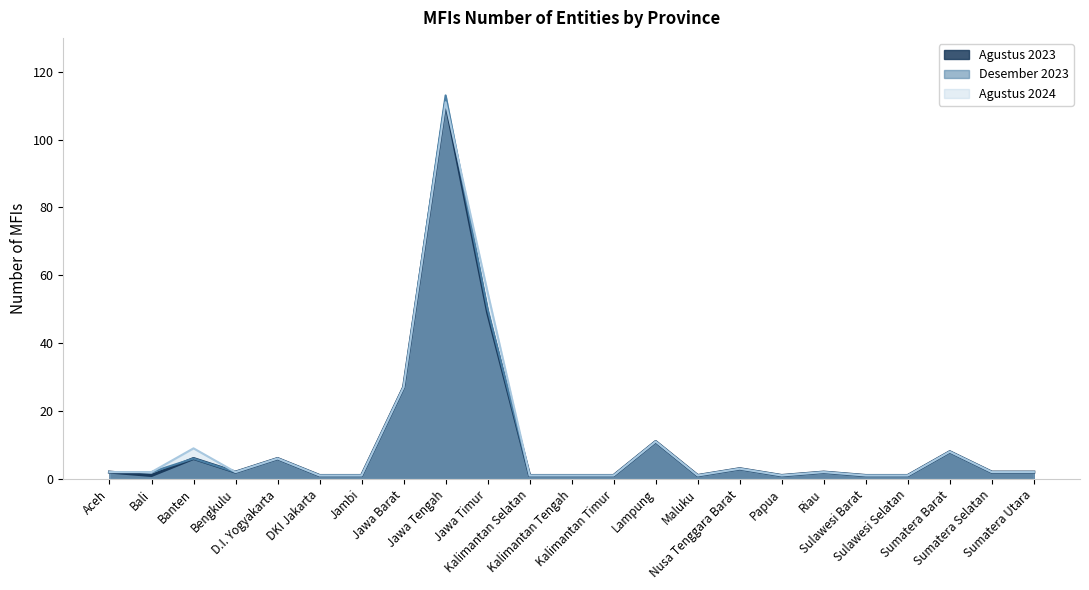

What position from the right is Riau?

6